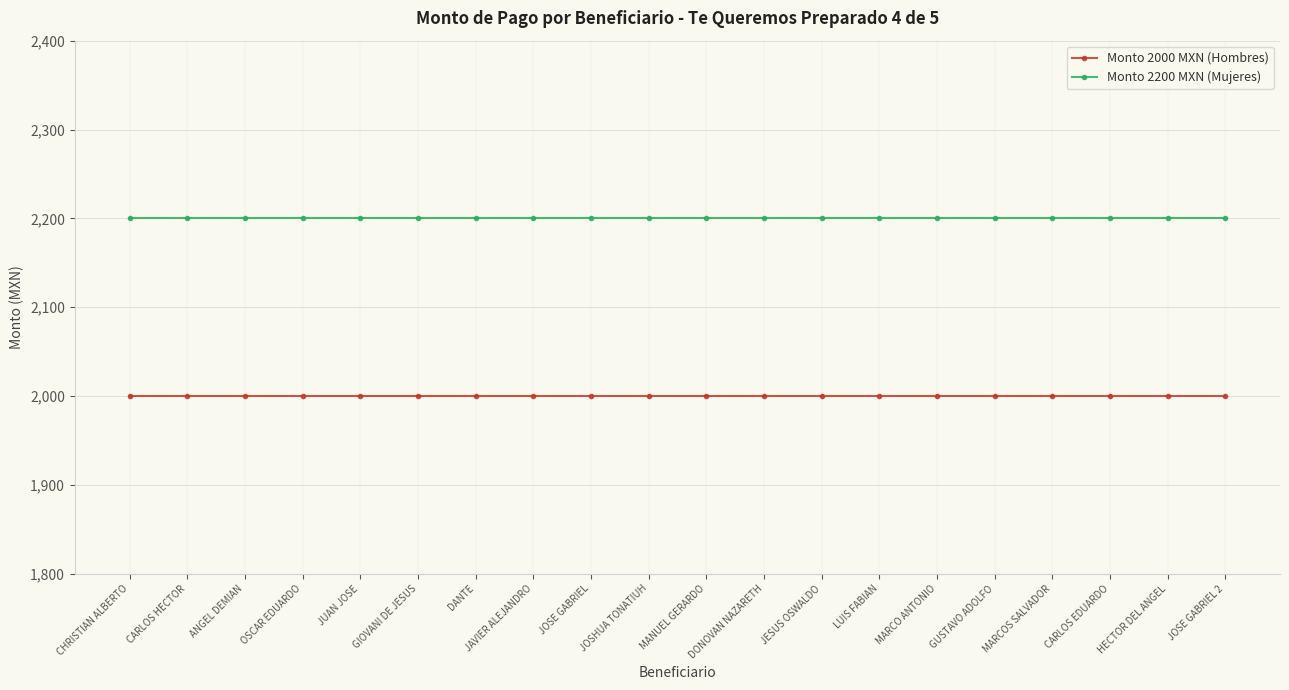

What is the spread (max minus min) of values at MANUEL GERARDO?

200